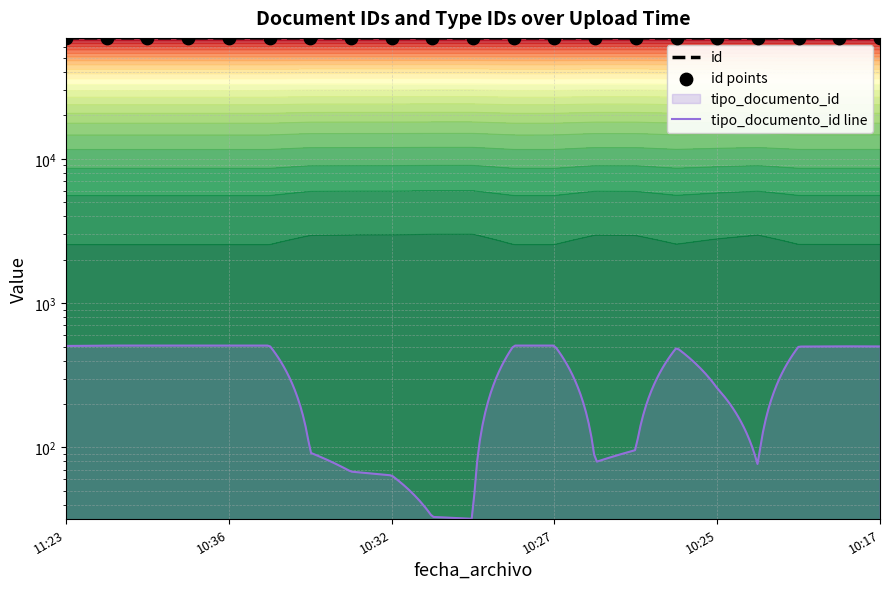

What is the ratio of the value at 2023-08-30T10:35:53 to the value at 2023-08-30T10:26:18?

1.0